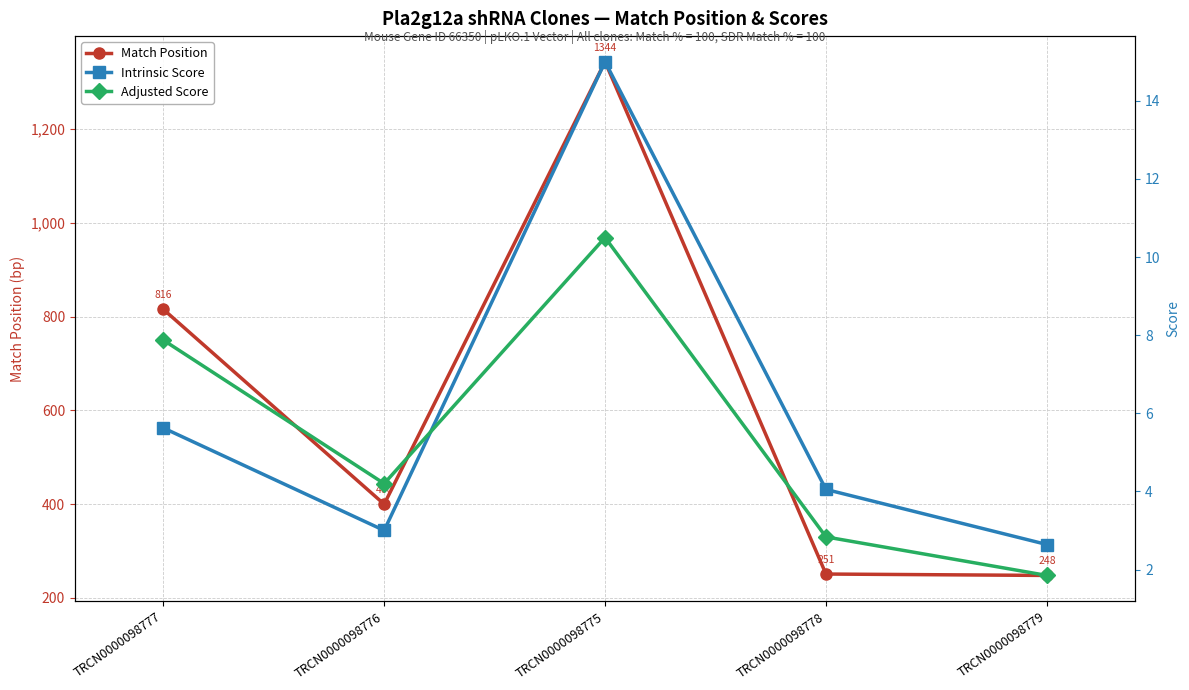

True or false: Match Position has more than 2 interior local peaks.

False